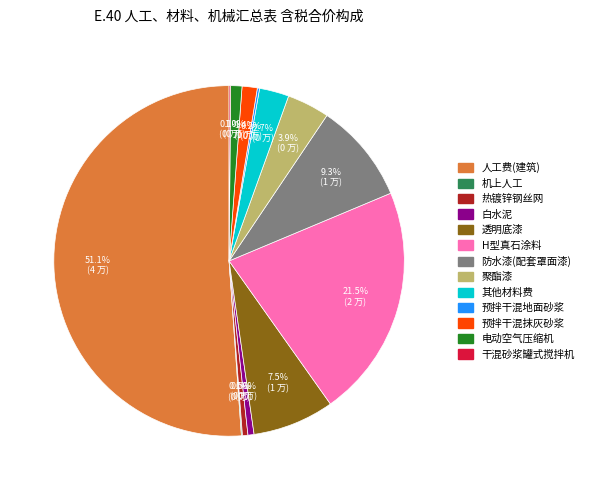

Between 人工费(建筑) and 热镀锌钢丝网, which is larger?

人工费(建筑)